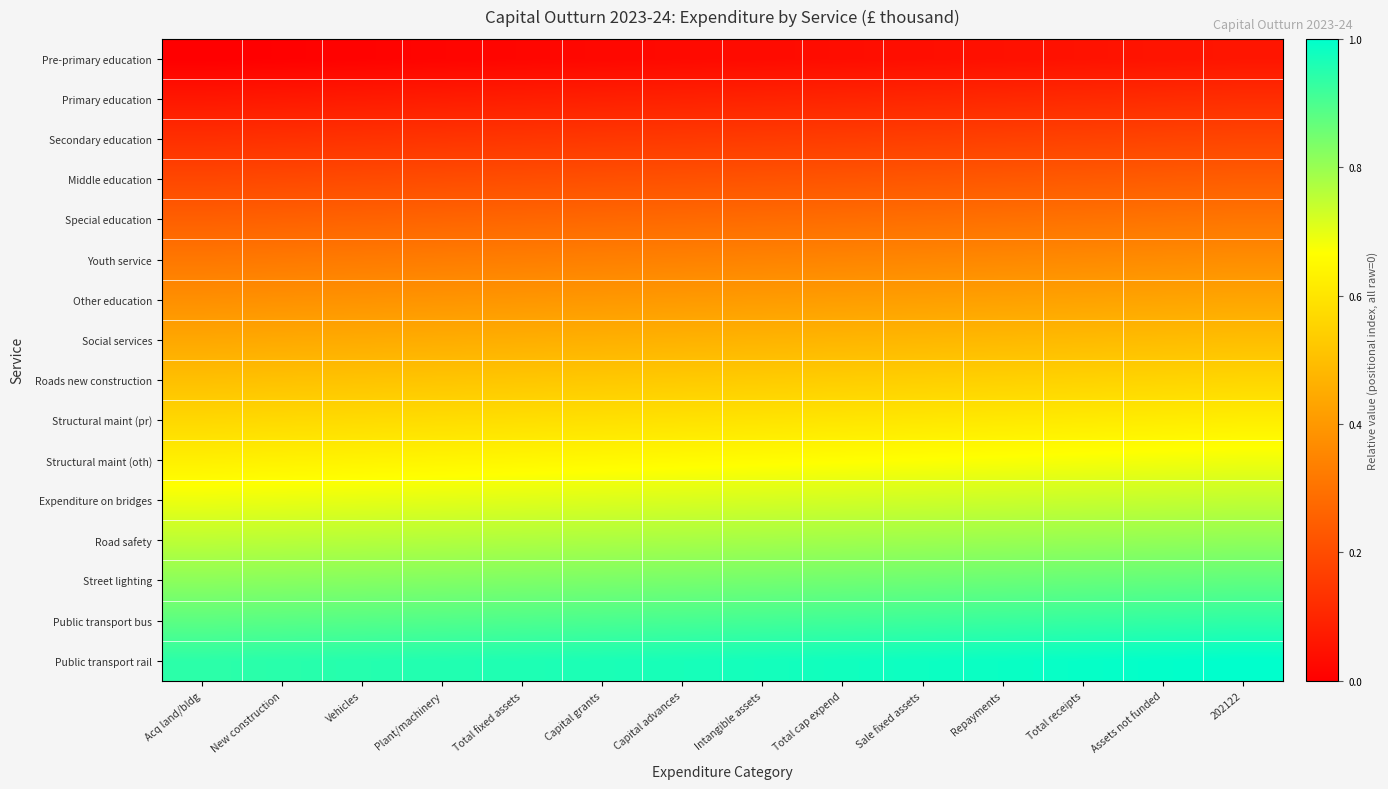

Which has a higher value, Sale fixed assets or New construction?

Sale fixed assets